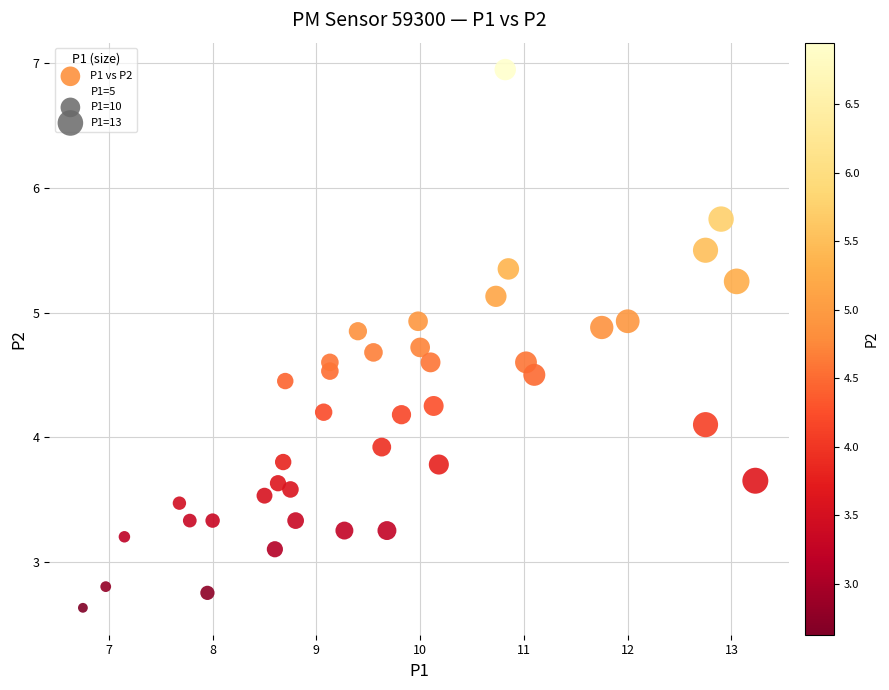

What is the range of Y values (max minus min)?

4.3